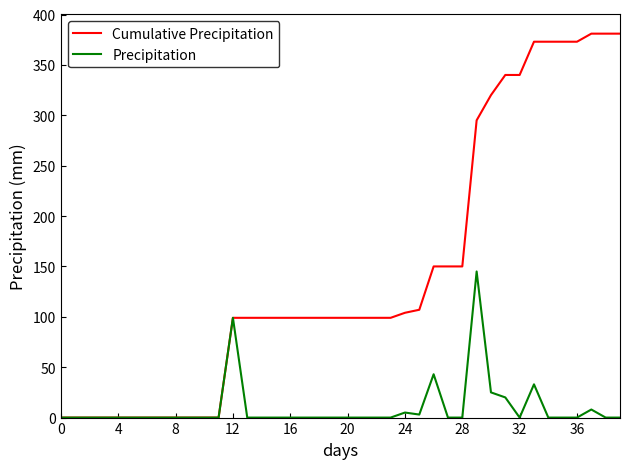

Rank the series by their maximum value, from lowest to highest.

Precipitation, Cumulative Precipitation